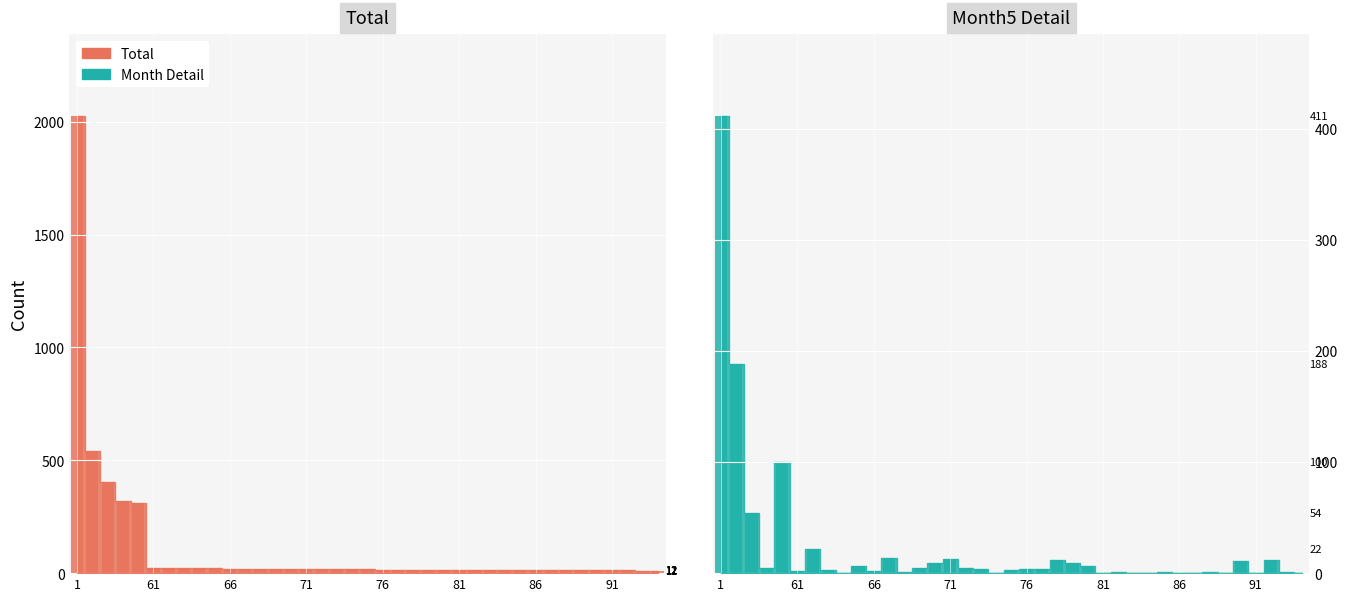

Where does the Month5 series first go above 4?

1